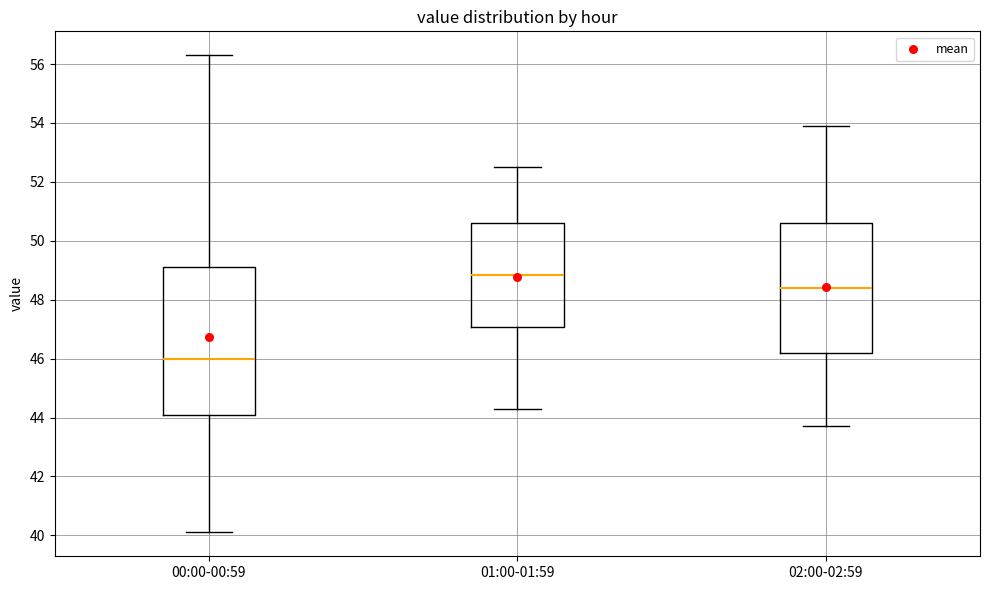

Reading left to right, read every box against the y-axis: the position of its median line, the range the box covers, and the ends of its whiskers. The values are not printed on the chart, so give them approximately, as read against the axis.

00:00-00:59: median 46.0, box 44.0 to 49.2, whiskers 40.2 to 56.4
01:00-01:59: median 48.8, box 47.0 to 50.6, whiskers 44.4 to 52.6
02:00-02:59: median 48.4, box 46.2 to 50.6, whiskers 43.8 to 54.0